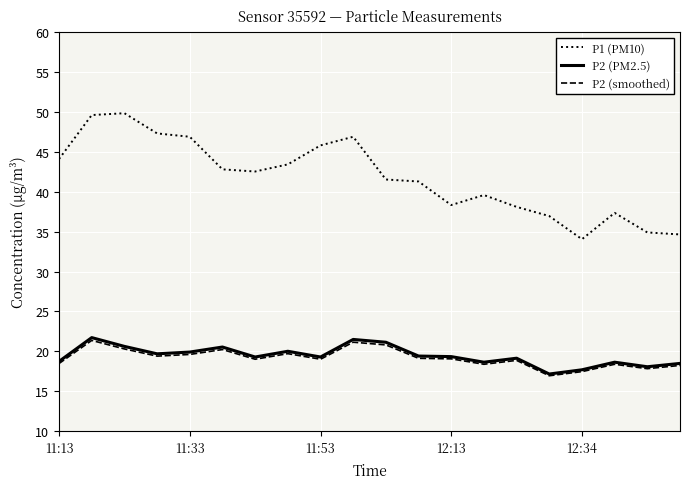

Which series has the largest range (max minus min)?

P1 (PM10)